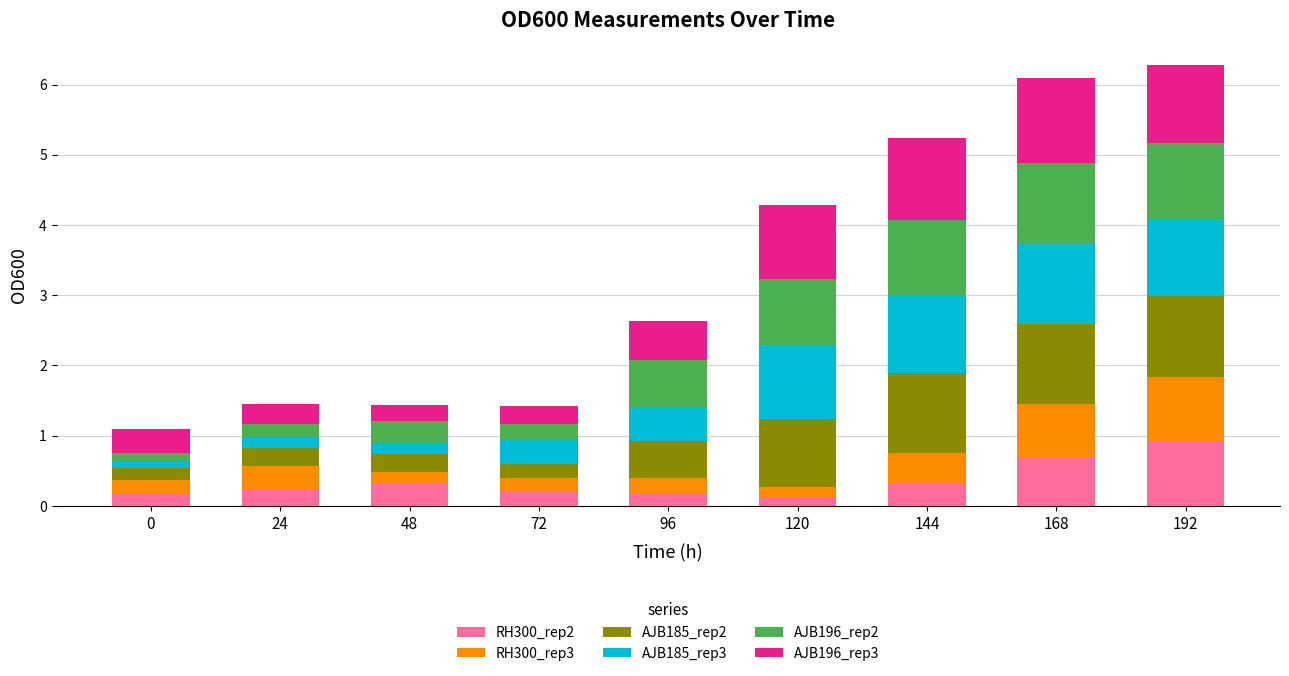

What is the total value across all series at 48?

1.4